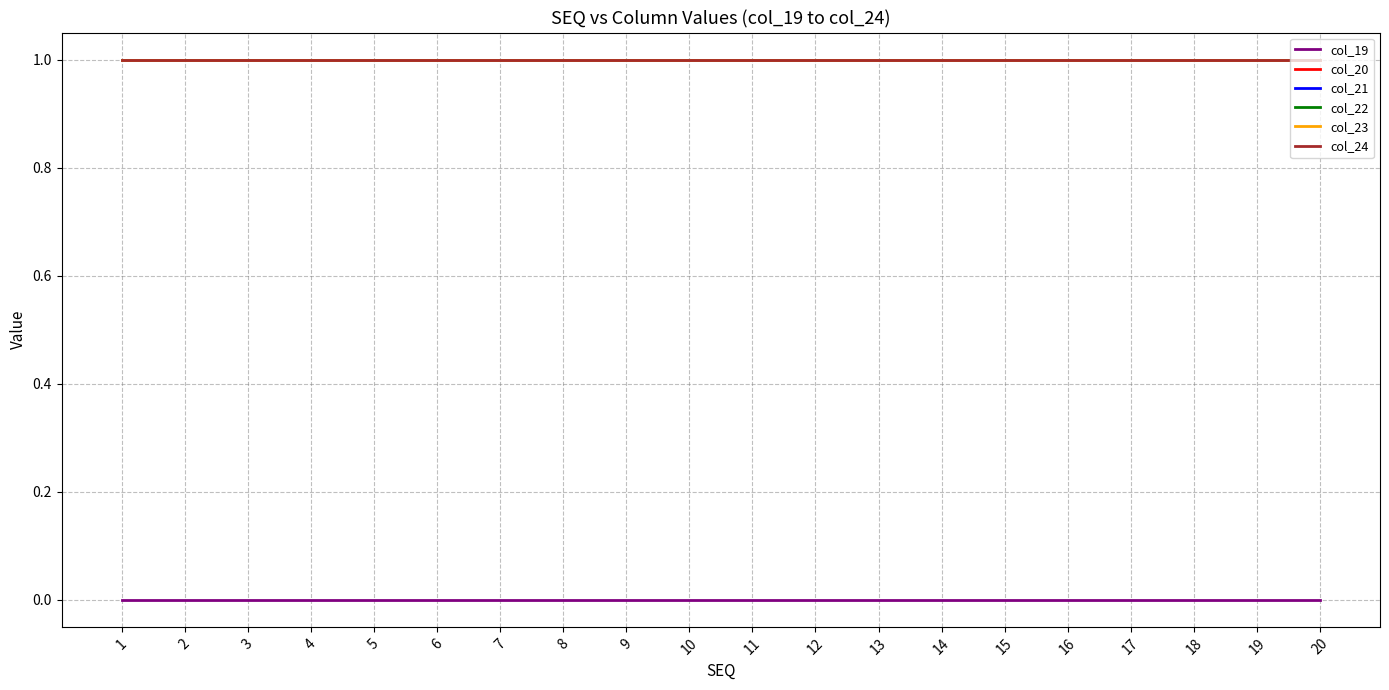

True or false: col_20 has more than 1 interior local peaks.

False